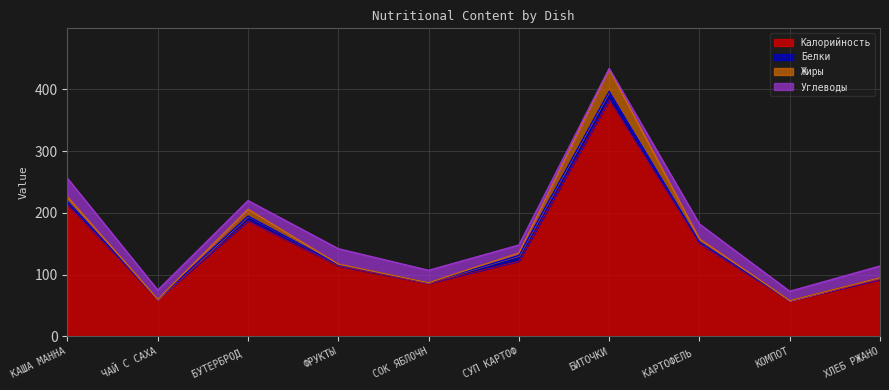

In Углеводы, how many points are higher than both neighbors (excluding endpoints)?

2